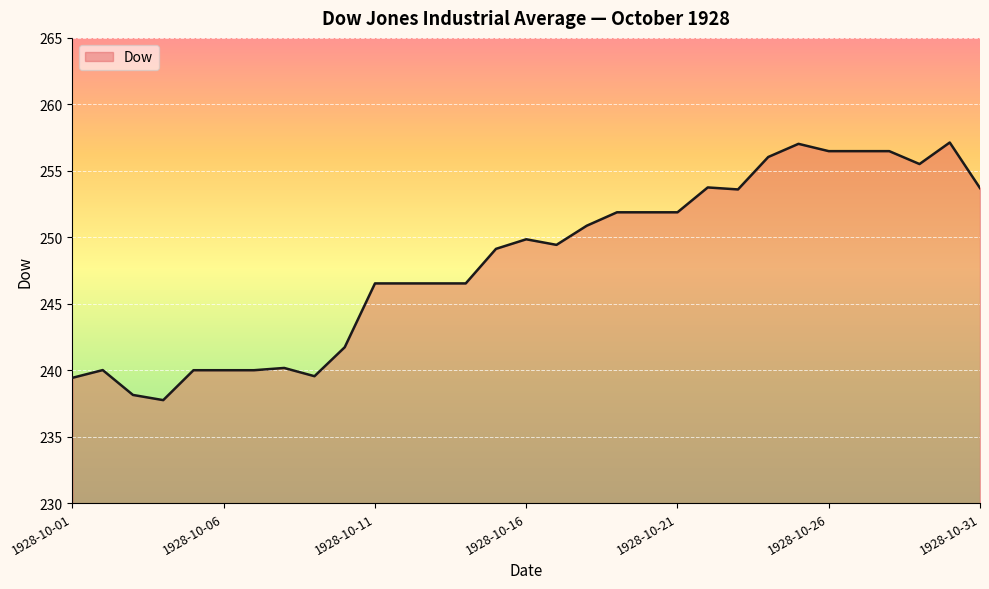

What is the smallest value displayed?

237.8